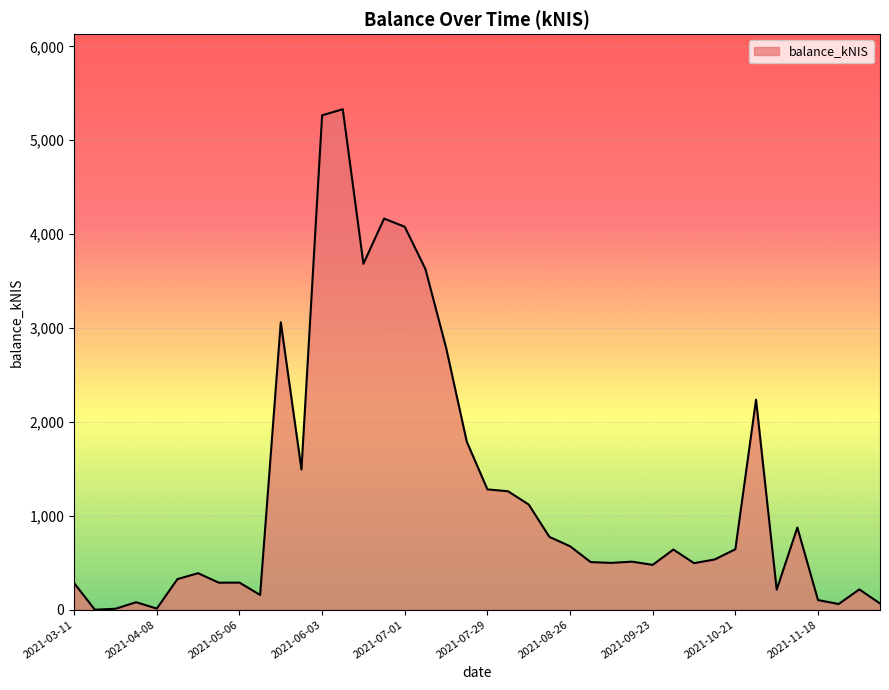

What is the maximum value shown in the chart?

5330.1